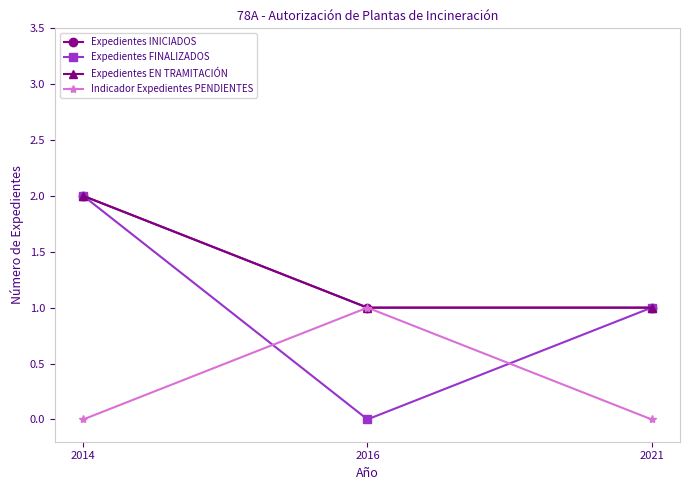

True or false: Expedientes EN TRAMITACIÓN has a value of 2 at 2014.

True